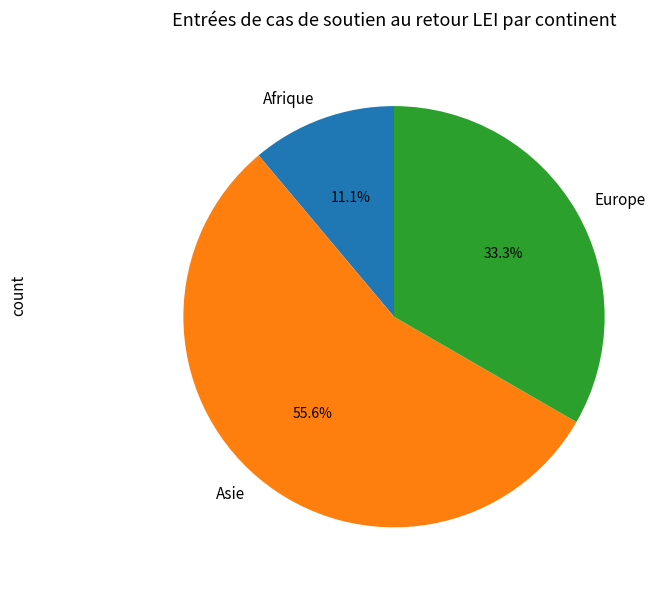

How many slices are in this pie chart?

3